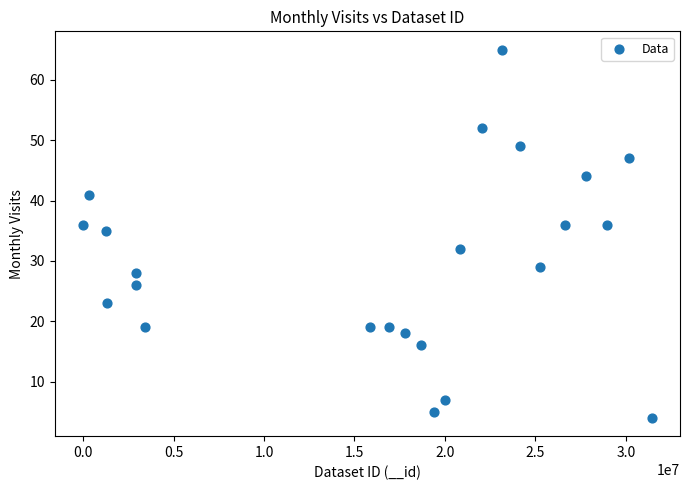

What Y value in the scatter plot is closest to 34?

35